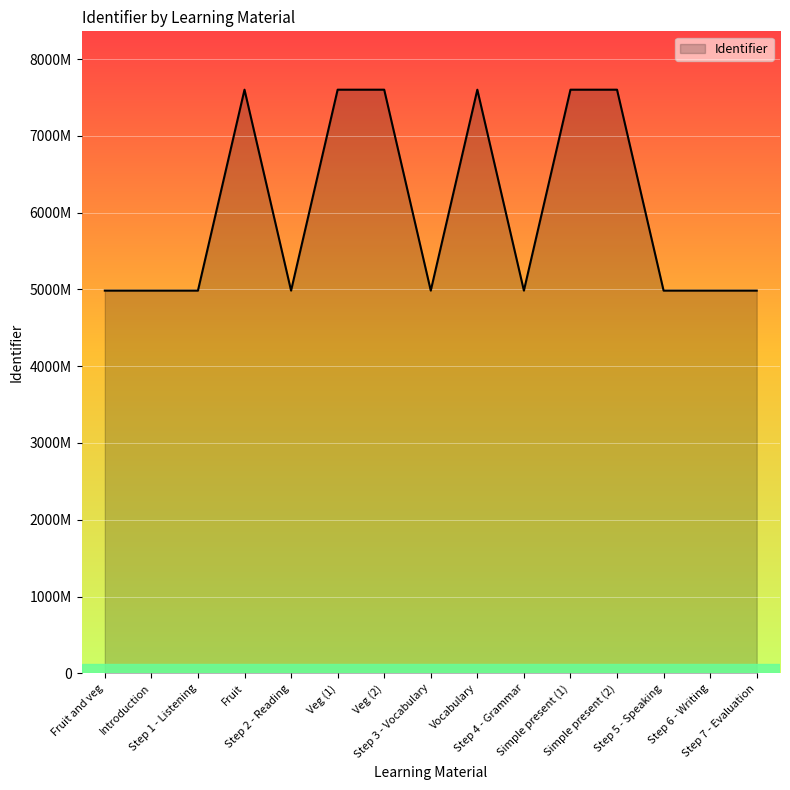

Rank the categories by value from highest to lowest.

Simple present (2), Simple present (1), Vocabulary, Veg (2), Veg (1), Fruit, Step 7 - Evaluation, Step 6 - Writing, Step 5 - Speaking, Step 4 - Grammar, Step 3 - Vocabulary, Step 2 - Reading, Step 1 - Listening, Introduction, Fruit and veg